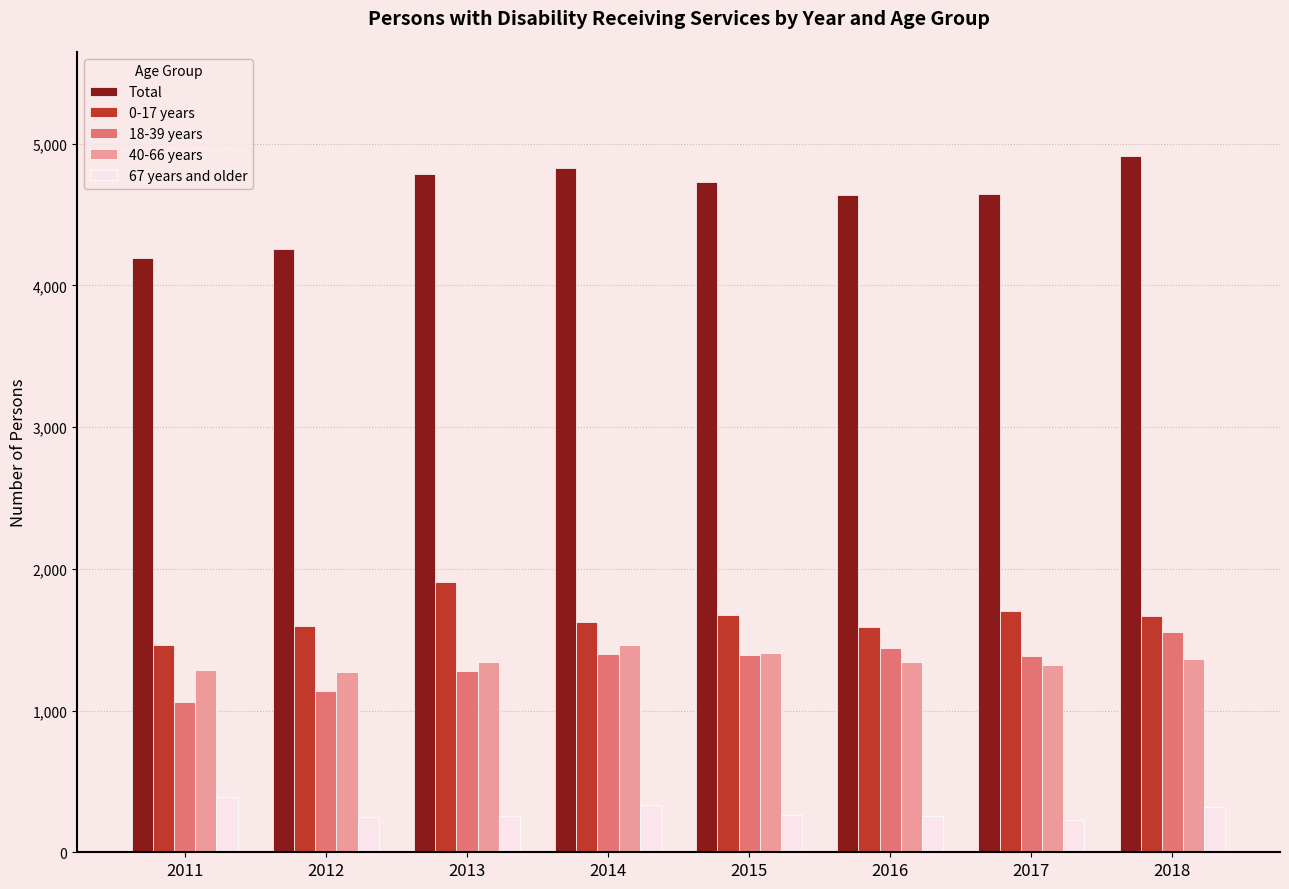

What is the total value across all series at 2017?

9284